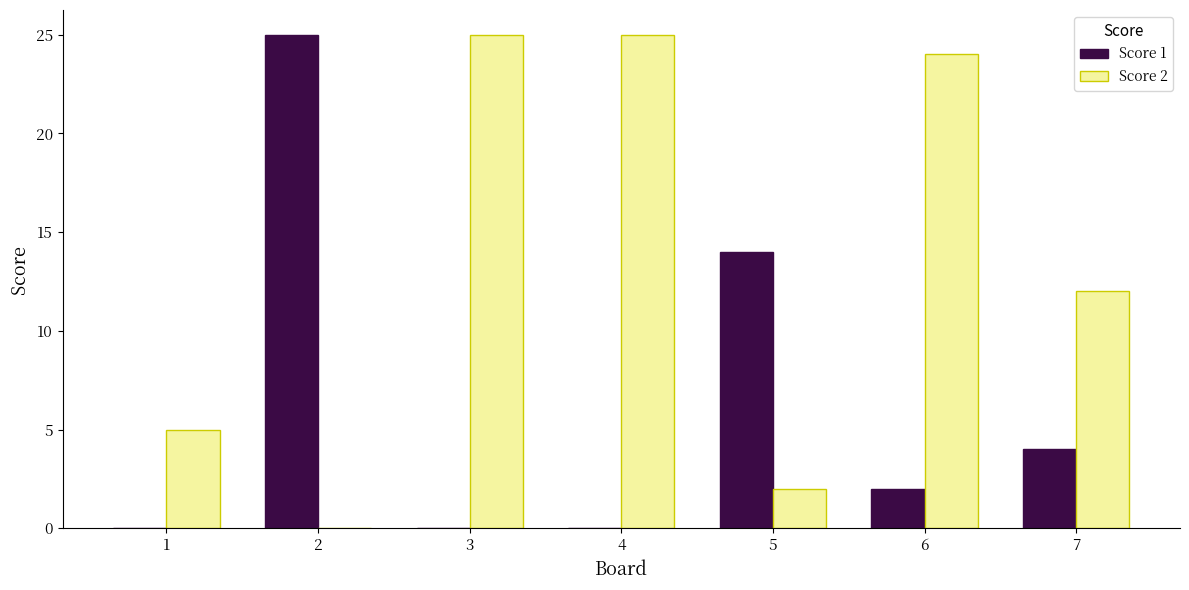

What is the spread (max minus min) of values at 4?

25